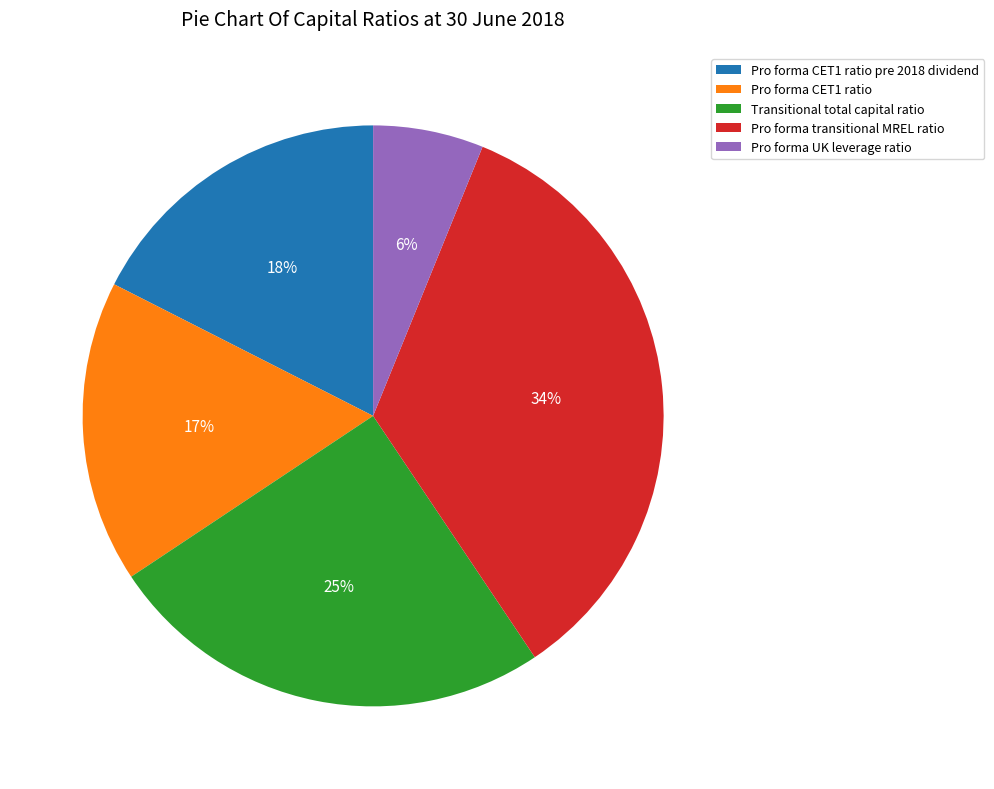

Is there any slice that represents more than half of the pie?

No